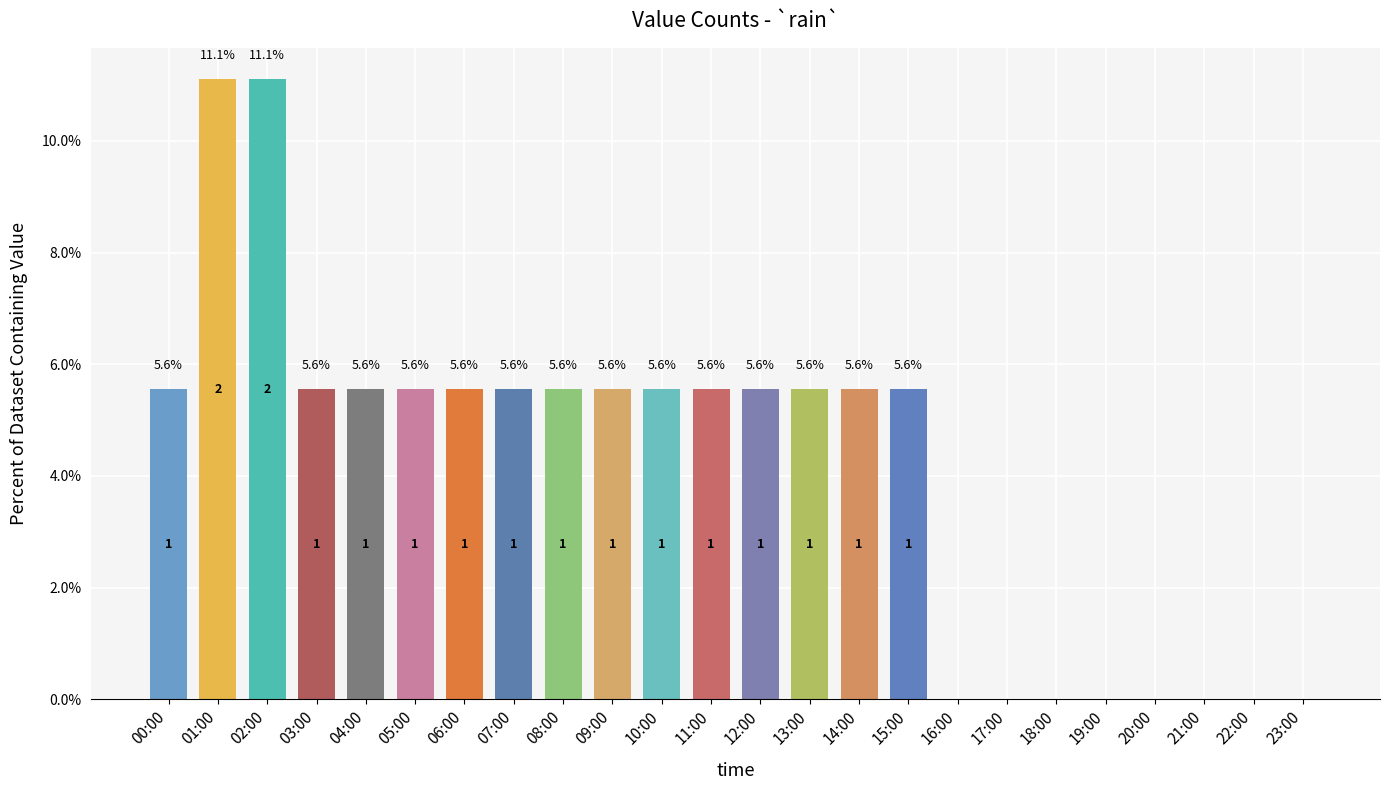

Approximately how many times larger is the value at 07:00 compared to 08:00?

1.0